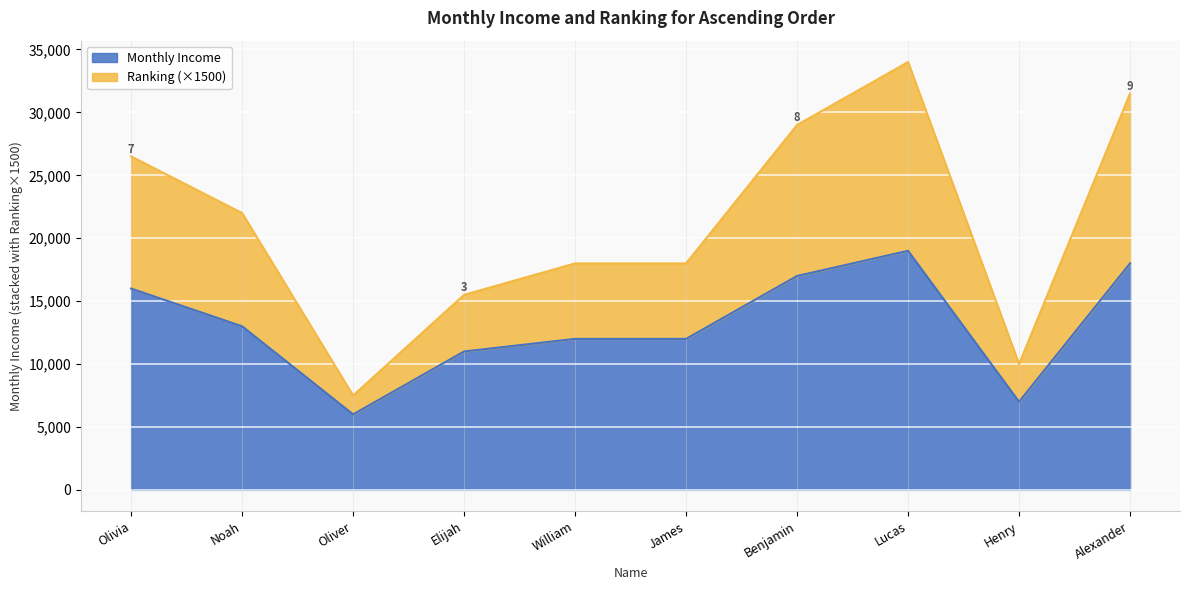

How many lines are shown in the chart?

2